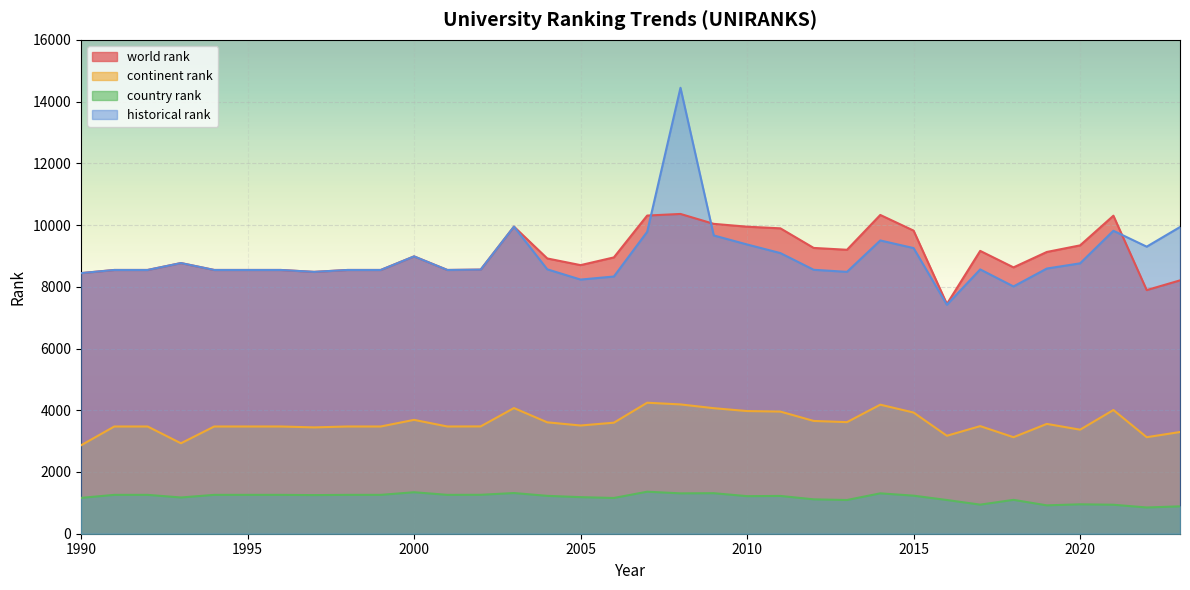

Which series changed the most between 2007 and 2018?

historical rank